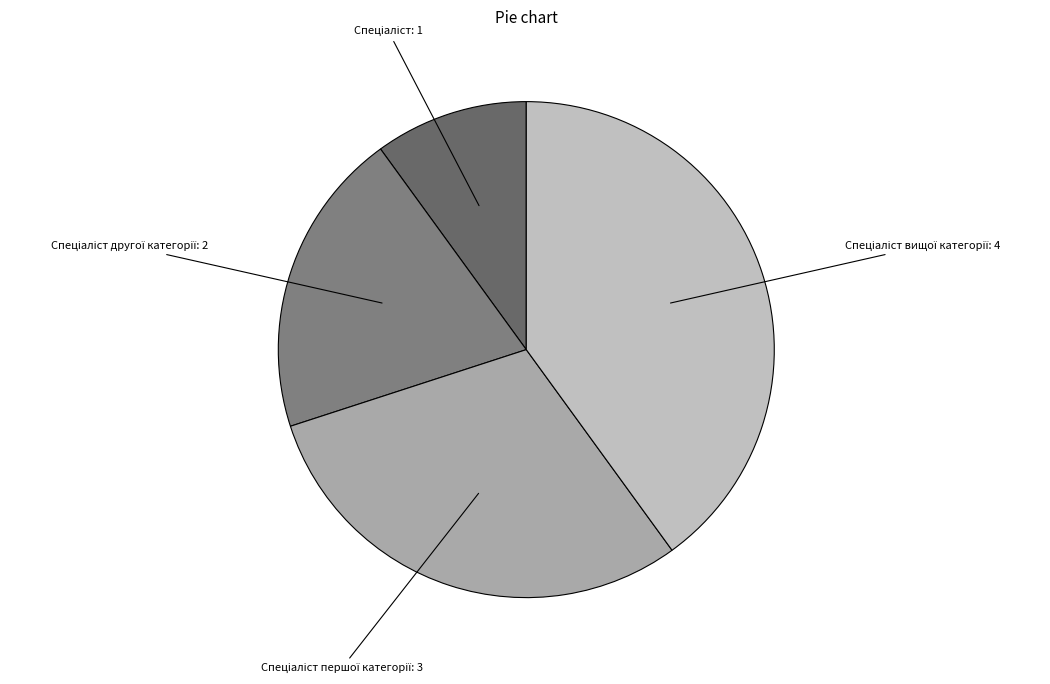

Is there any slice that represents more than half of the pie?

No